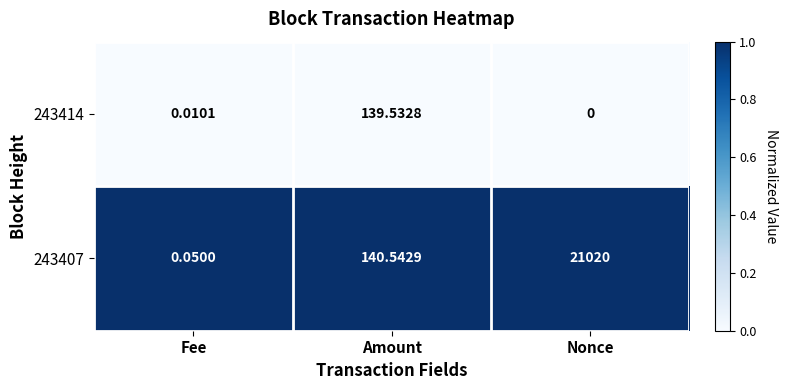

Which series has the largest total across all categories?

243407